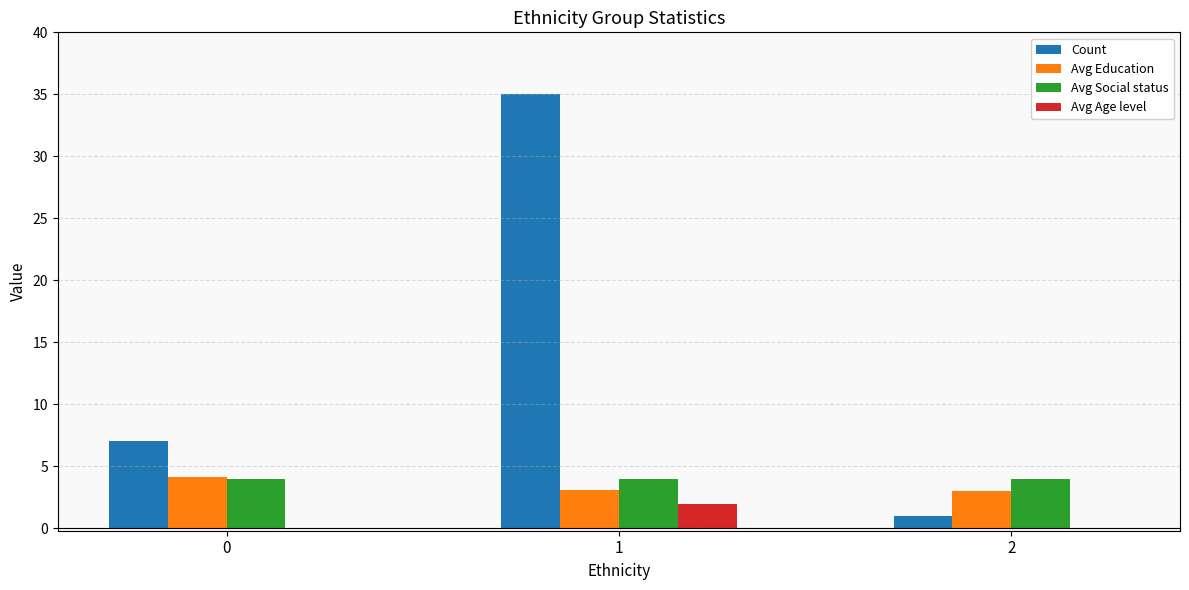

True or false: Count has a value of 2.4 at 0.

False